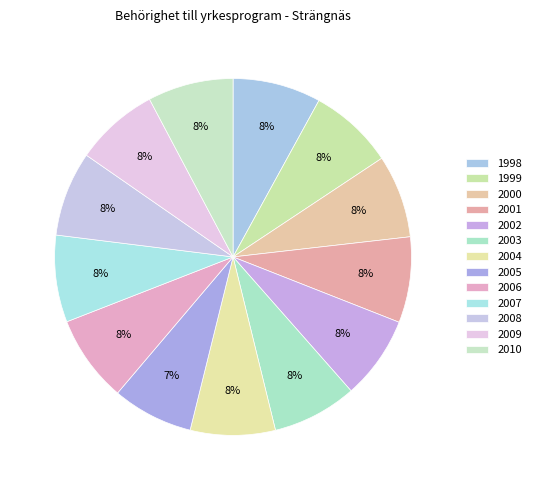

What percentage is the 2002 slice, to the nearest percent?

8%